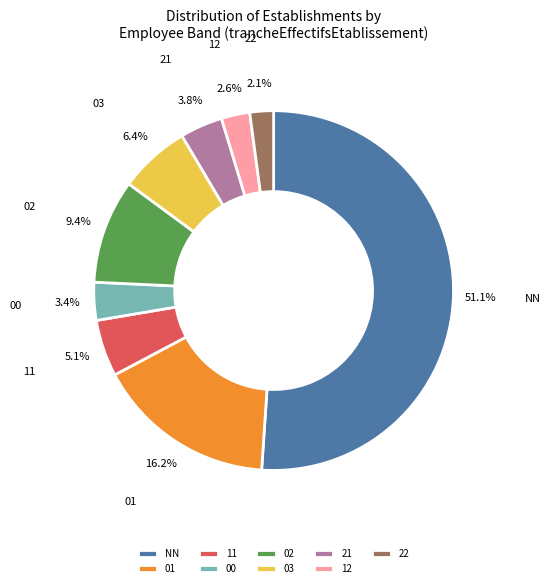

To the nearest percent, what is the average slice percentage?

11%